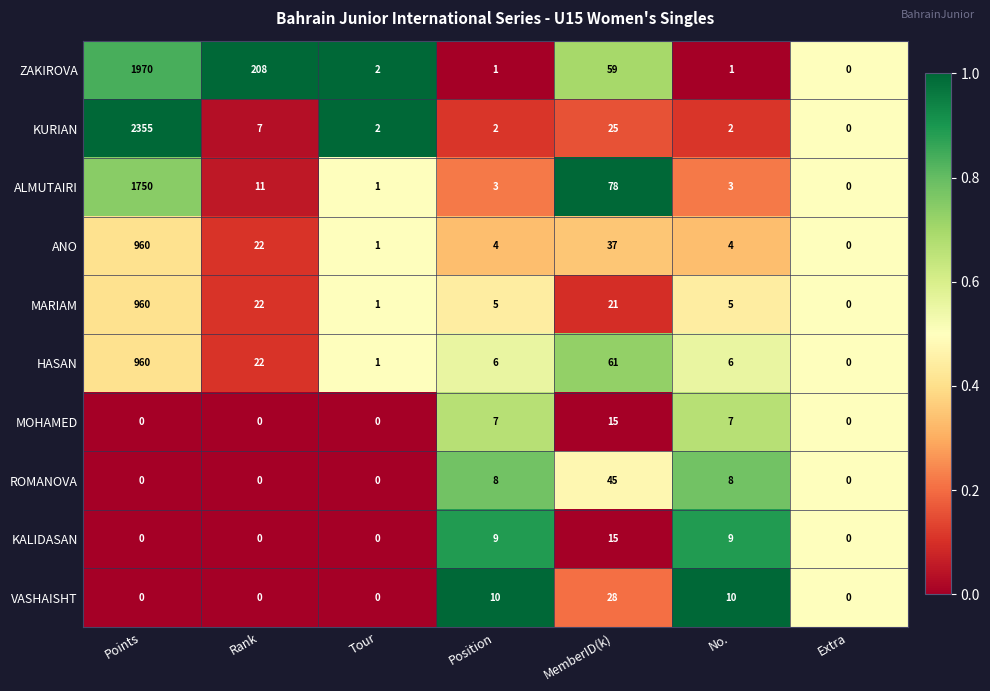

What is the total value across all series at Extra?

0